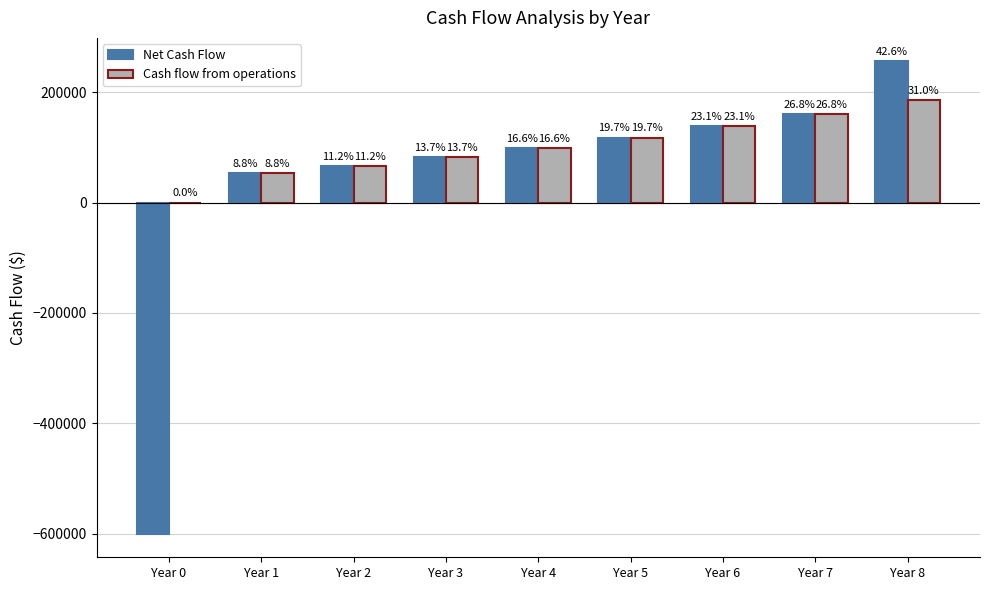

What are all the series names shown in the legend?

Net Cash Flow, Cash flow from operations